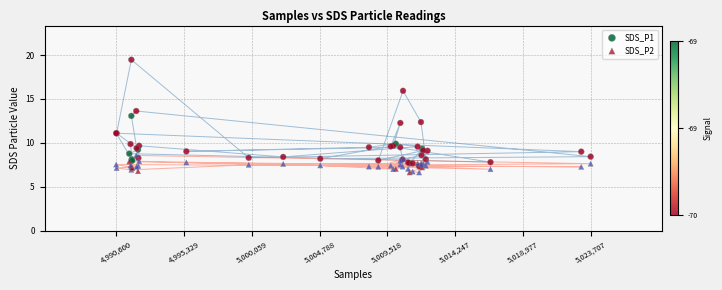

Which series contains the highest Y value?

SDS_P1